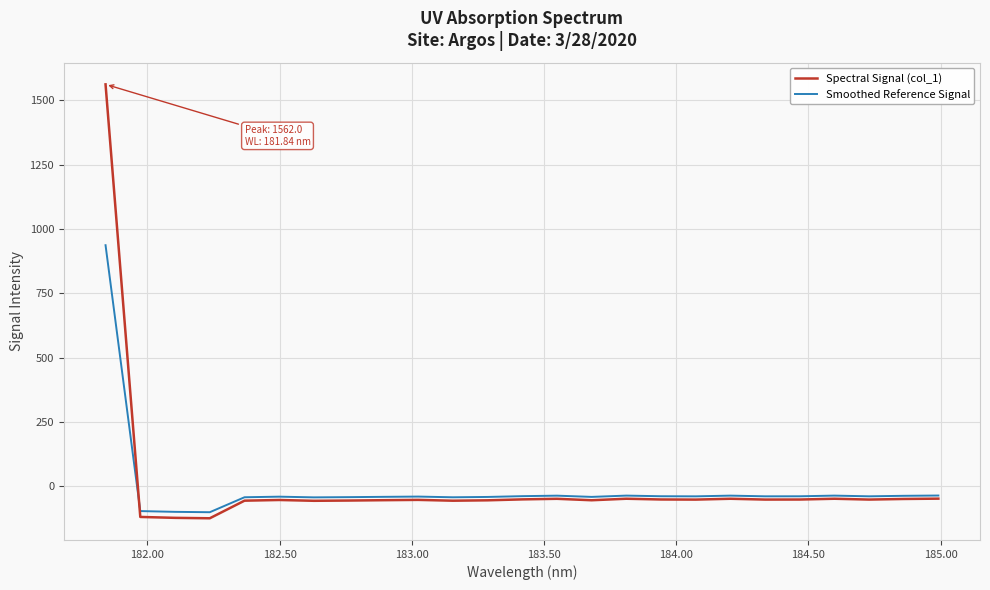

True or false: Spectral Signal (col_1) and Smoothed Reference Signal cross at least once.

True